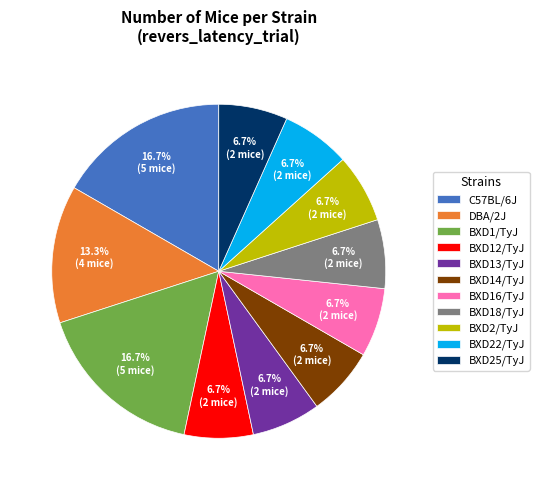

Approximately how many times larger is the value at BXD14/TyJ compared to BXD18/TyJ?

1.0